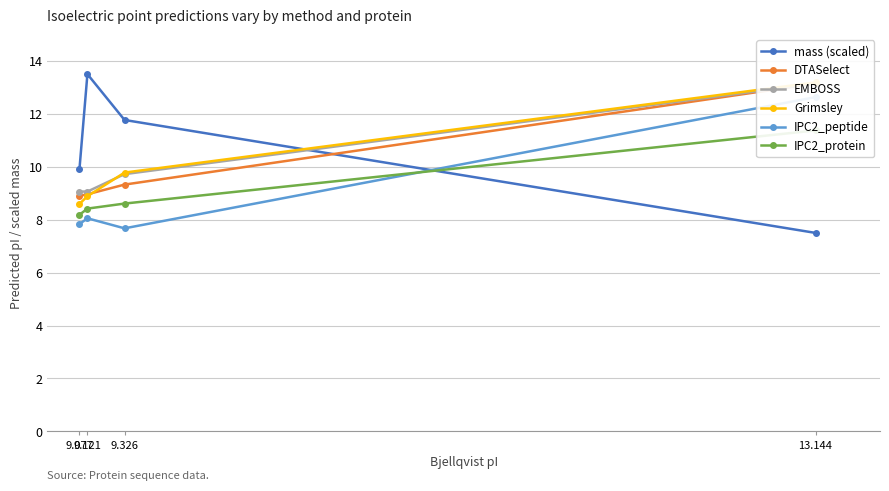

Reading left to right, what are all the values shown in this chart?

mass (scaled): 9.077=9.9	9.121=13.5	9.326=11.8	13.144=7.5
DTASelect: 9.077=8.9	9.121=9.0	9.326=9.3	13.144=13.1
EMBOSS: 9.077=9.1	9.121=9.1	9.326=9.7	13.144=13.1
Grimsley: 9.077=8.6	9.121=8.9	9.326=9.8	13.144=13.2
IPC2_peptide: 9.077=7.8	9.121=8.1	9.326=7.7	13.144=12.6
IPC2_protein: 9.077=8.2	9.121=8.4	9.326=8.6	13.144=11.4